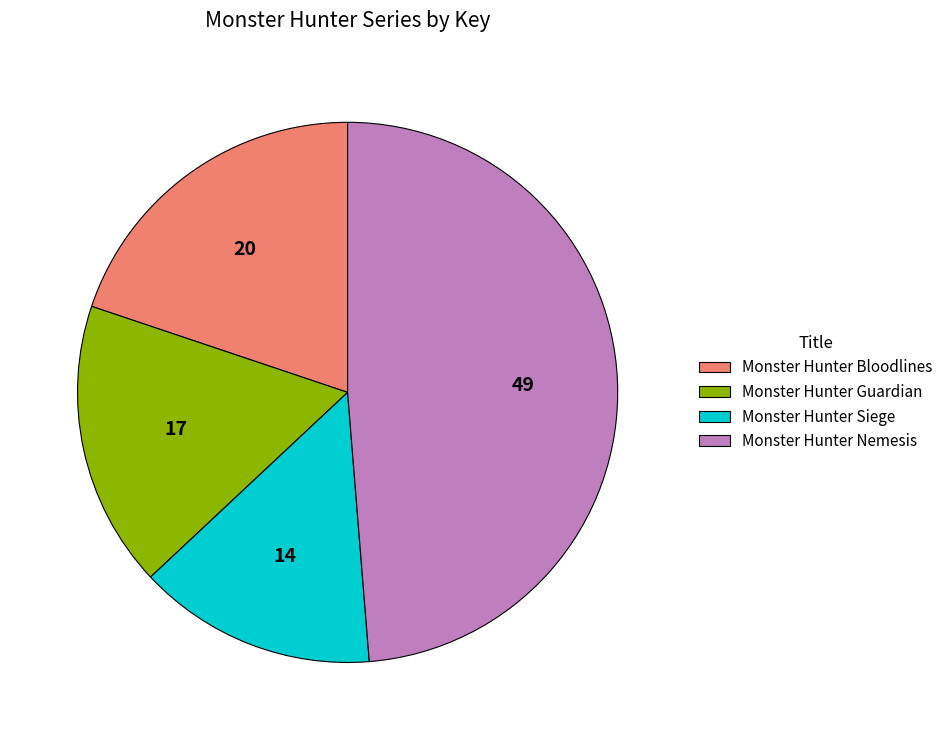

Which has a higher value, Monster Hunter Bloodlines or Monster Hunter Siege?

Monster Hunter Bloodlines